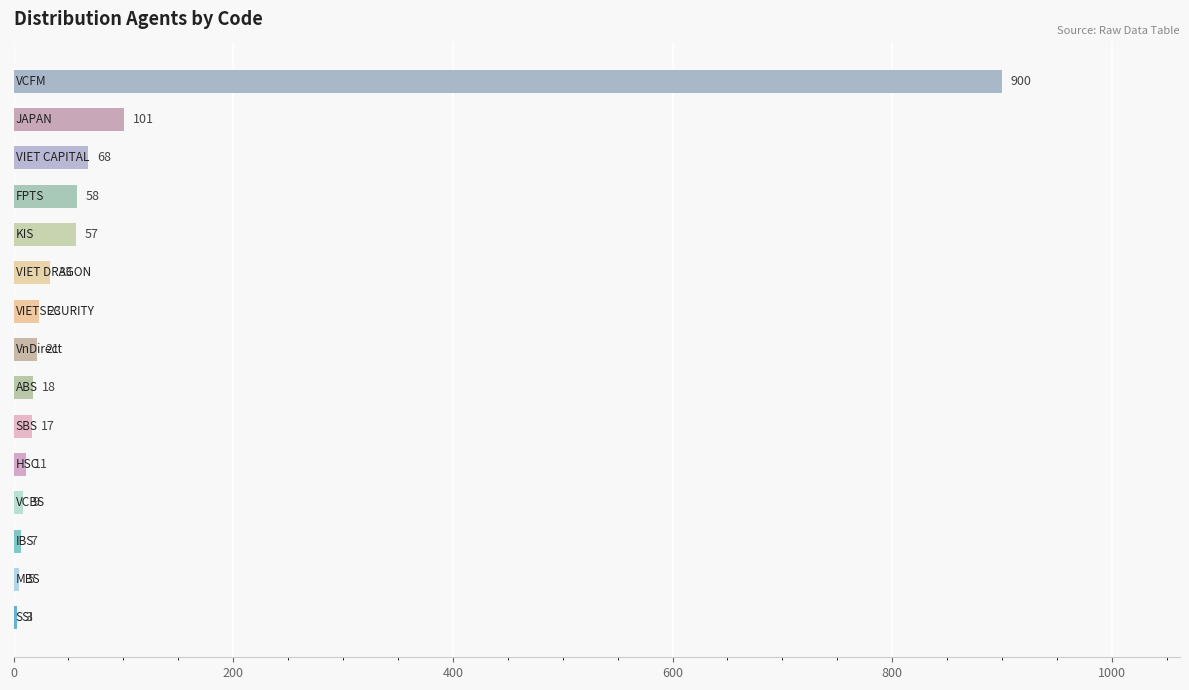

What is the maximum value shown in the chart?

900